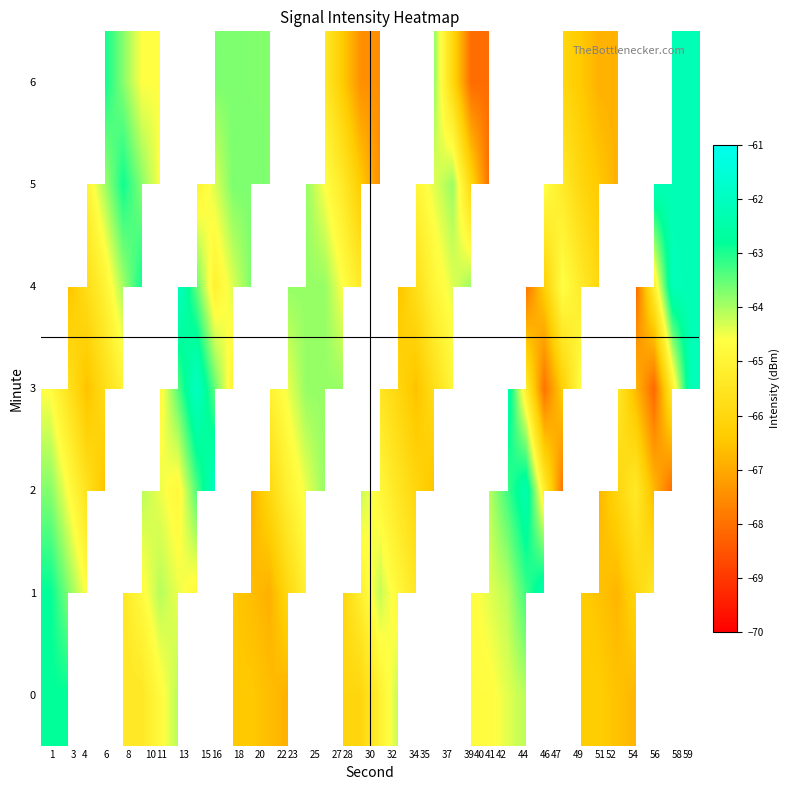

List the series in order of their overall mean, lowest first.

row_0, row_1, row_2, row_3, row_4, row_5, row_6